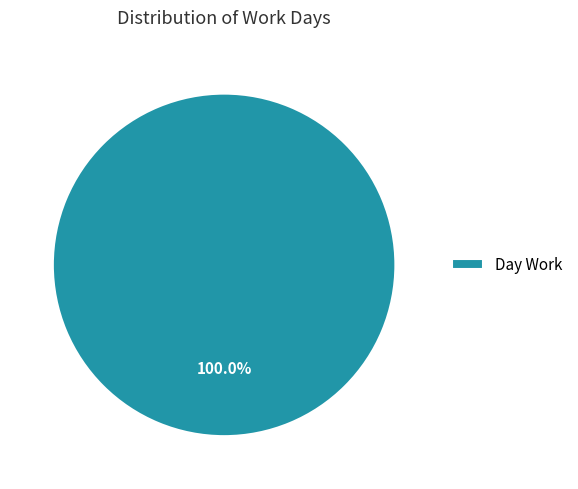

What is the majority slice?

Day Work